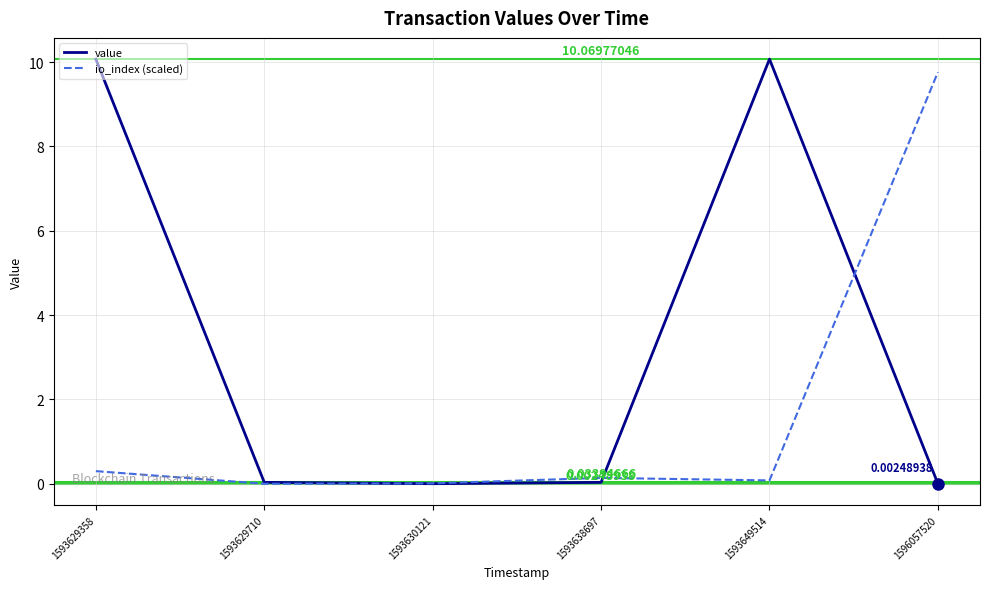

List the series in order of their overall mean, highest first.

value, io_index (scaled)